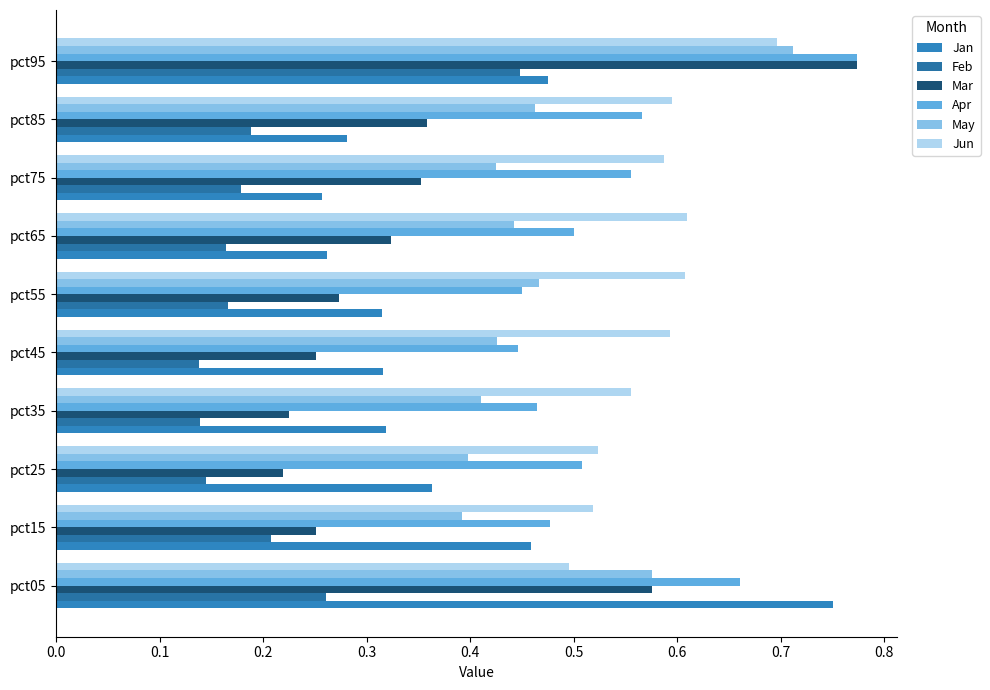

Which series has the largest total across all categories?

Jun